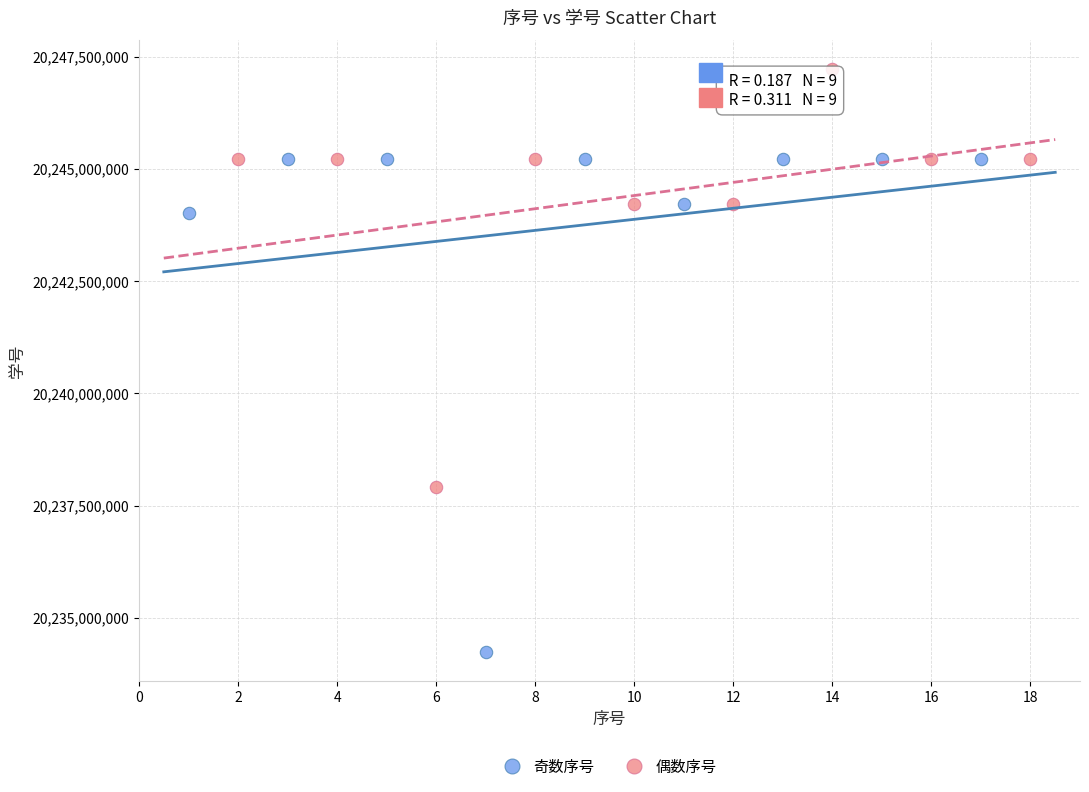

Which series reaches the maximum Y coordinate?

偶数序号